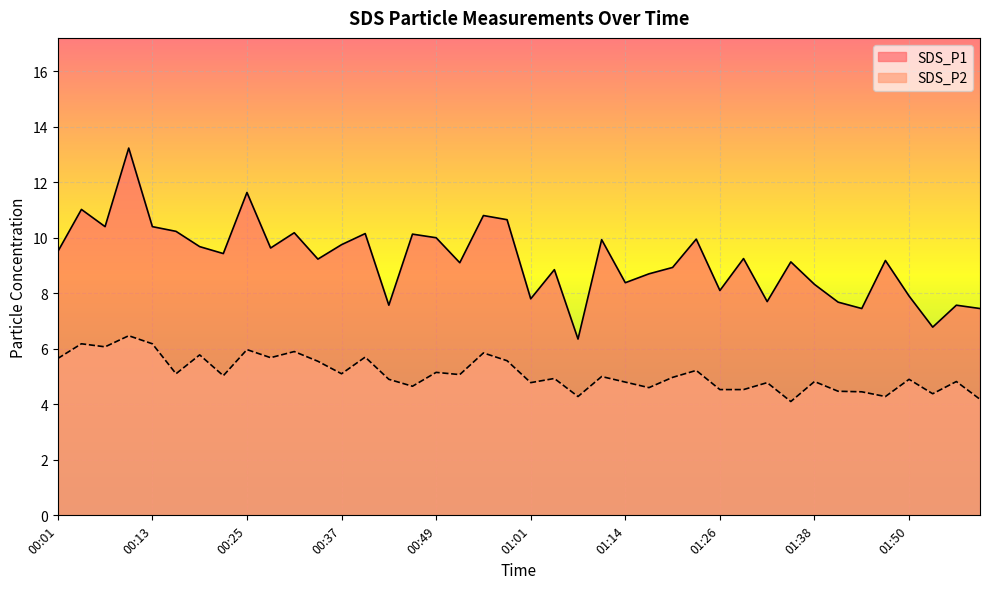

Between 00:10 and 01:26, which series saw the biggest shift?

SDS_P1